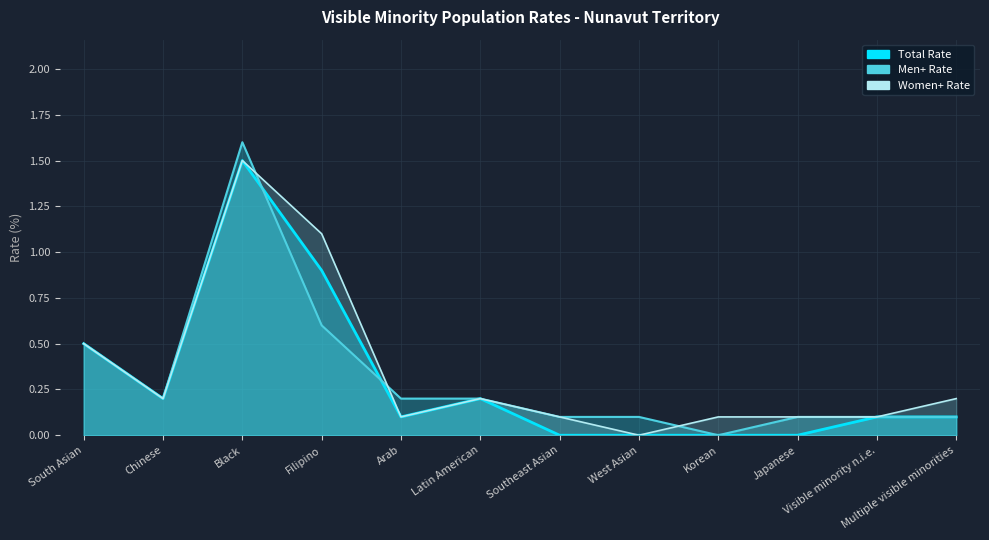

List the labels in order of Total Rate value, smallest first.

Southeast Asian, West Asian, Korean, Japanese, Arab, Visible minority n.i.e., Multiple visible minorities, Chinese, Latin American, South Asian, Filipino, Black